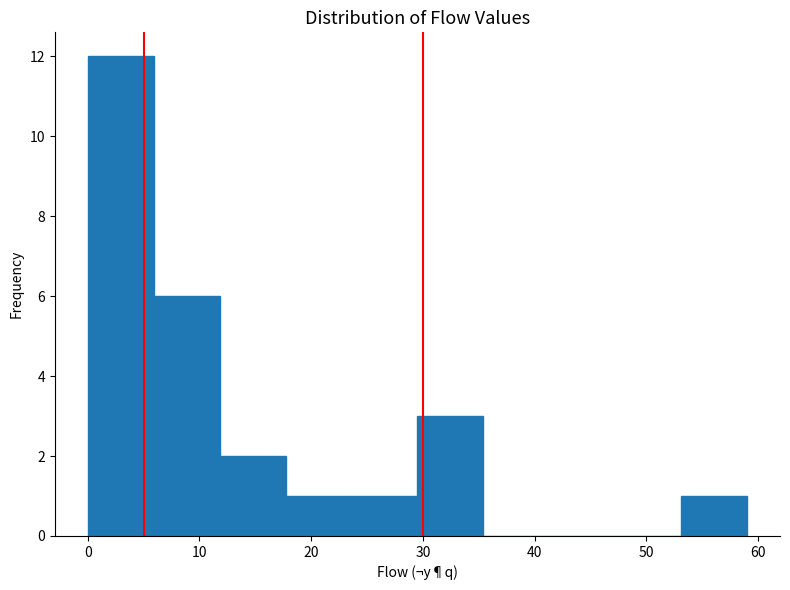

Reading left to right, list every bar in this chart as the range it spans on the x-axis followed by its height. Neither the bar edges nor the heights are printed on the chart, so give them approximately, as read against the axes.

0.0 to 5.9: 12
5.9 to 11.8: 6
11.8 to 17.7: 2
17.7 to 23.6: 1
23.6 to 29.5: 1
29.5 to 35.4: 3
35.4 to 41.3: 0
41.3 to 47.2: 0
47.2 to 53.1: 0
53.1 to 59.0: 1